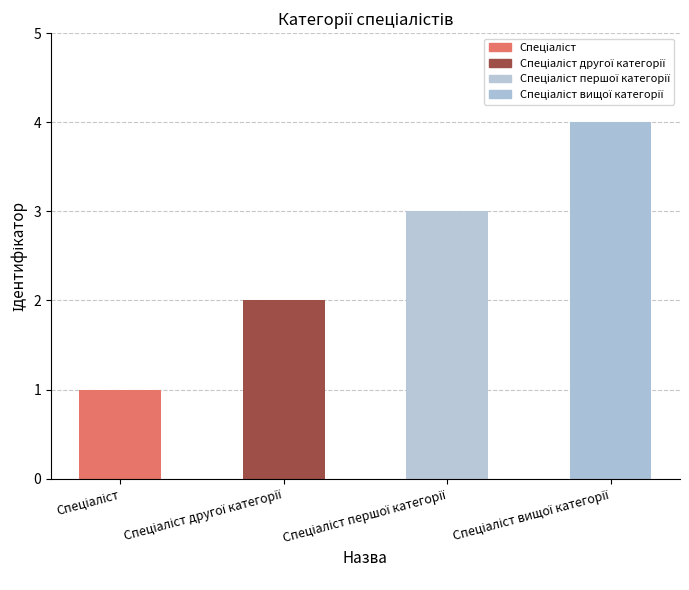

What is the difference between the maximum and minimum values?

3